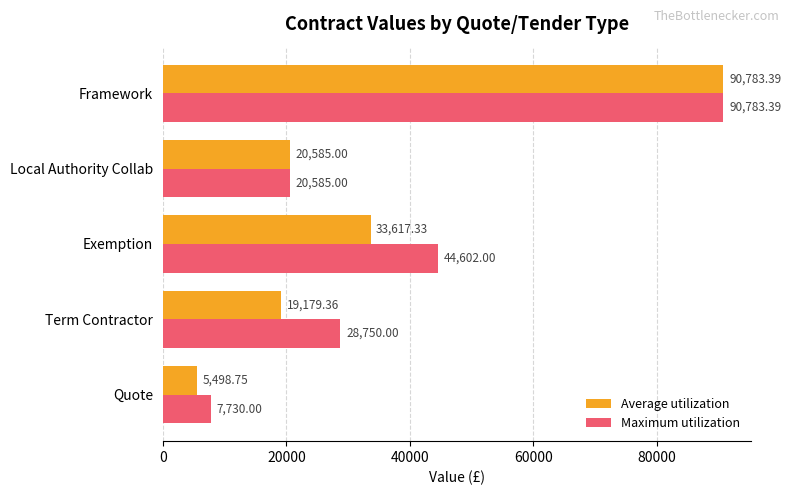

What is the maximum value for Average utilization?

90783.4